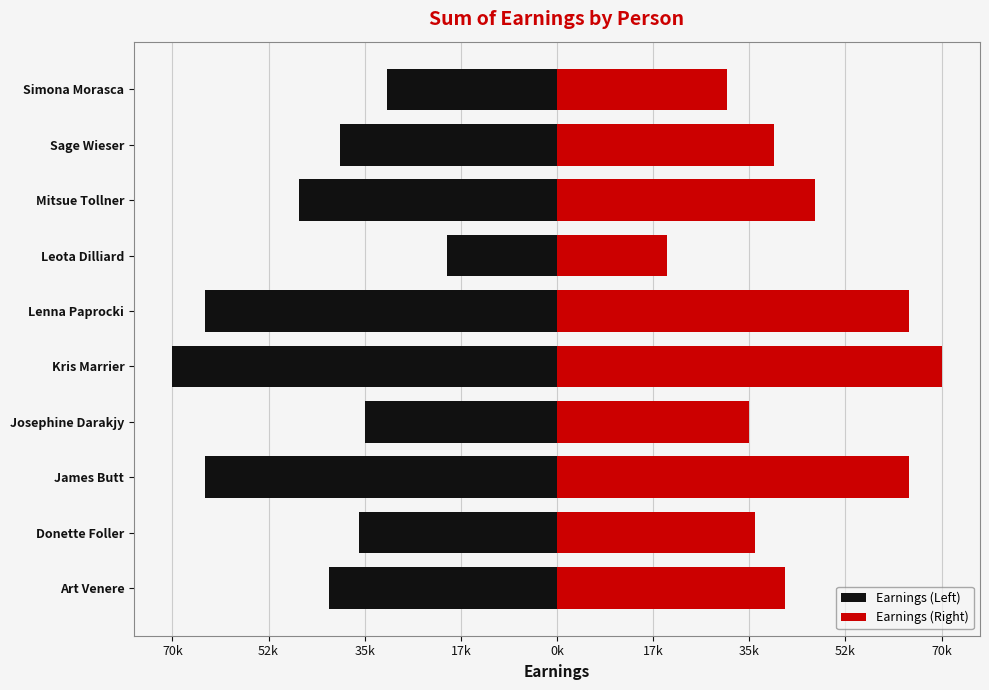

What is the minimum value for Earnings (Right)?

20000